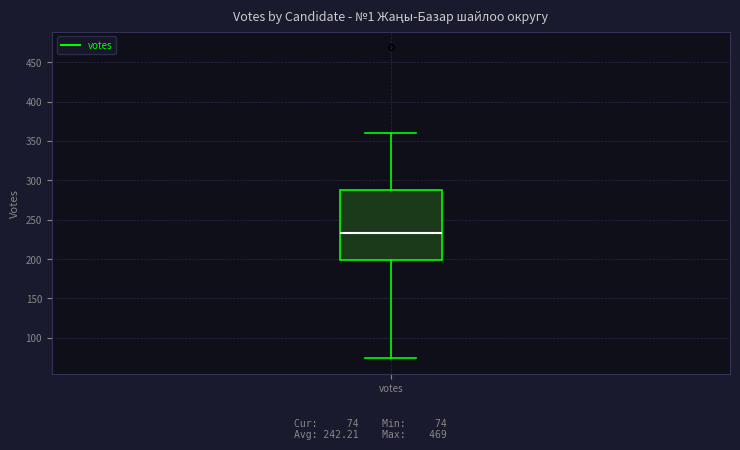

Transcribe this box plot: give where the median line is, the range the box spans, and where the two whiskers end, as read against the y-axis. The values are not printed on the chart, so give them approximately, as read against the axis.

median 235, box 200 to 290, whiskers 75 to 360